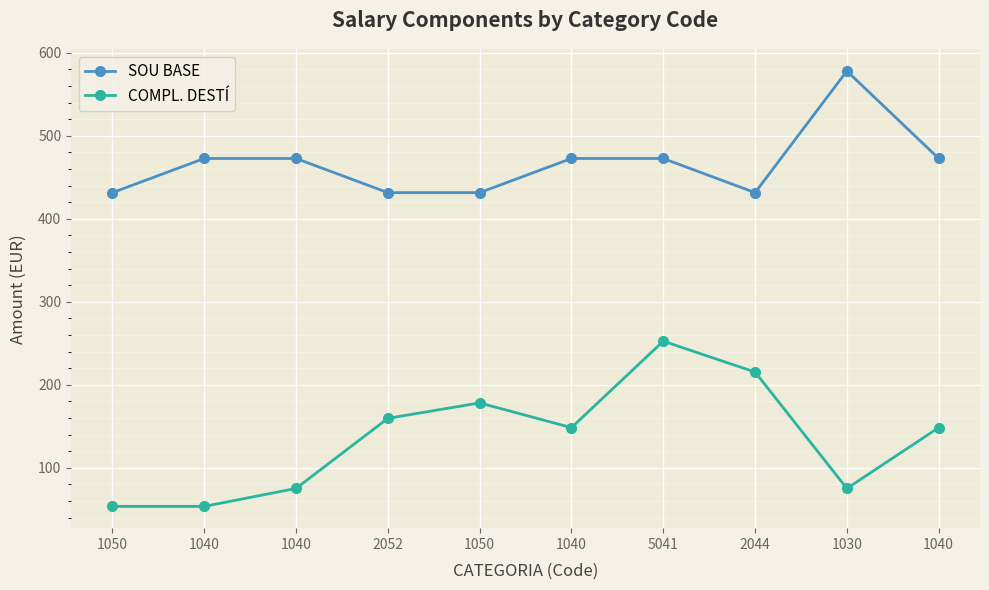

What is the difference between the second highest and minimum values in the SOU BASE series?

41.2